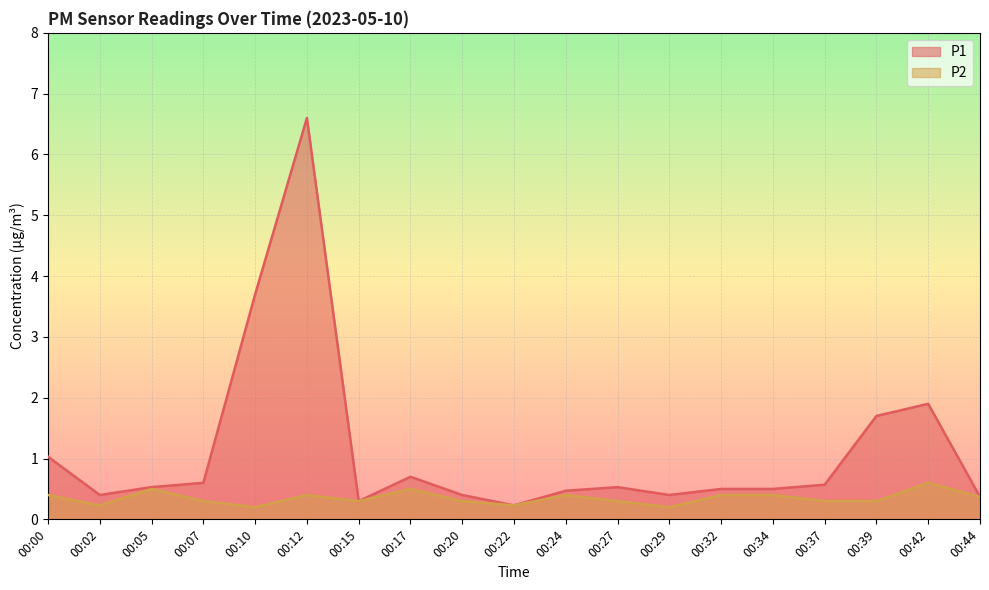

True or false: P1 has a value of 0.2 at 00:24.

False